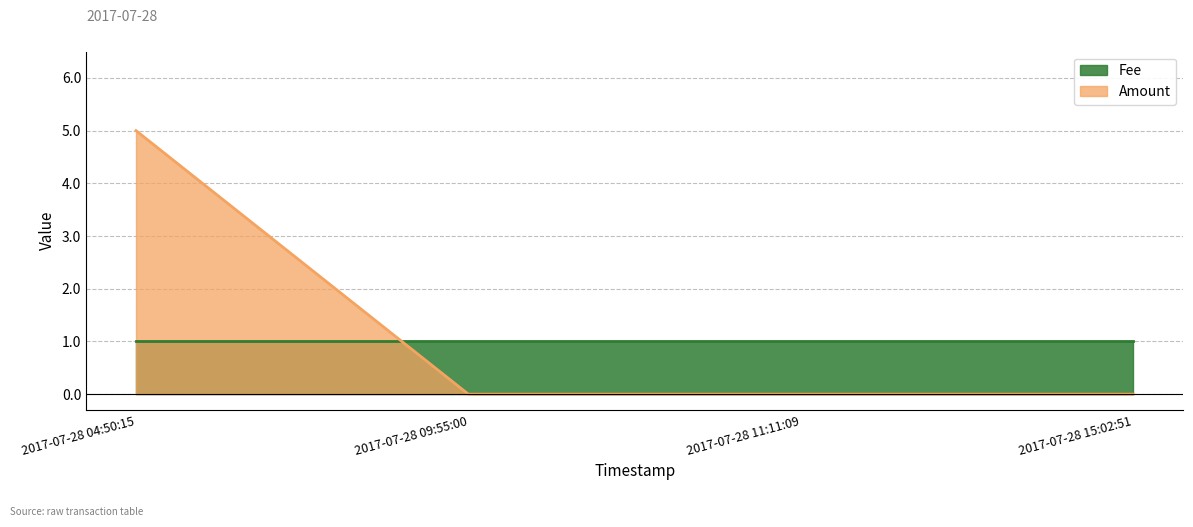

The value at 2017-07-28 15:02:51 is 3. True or false?

False